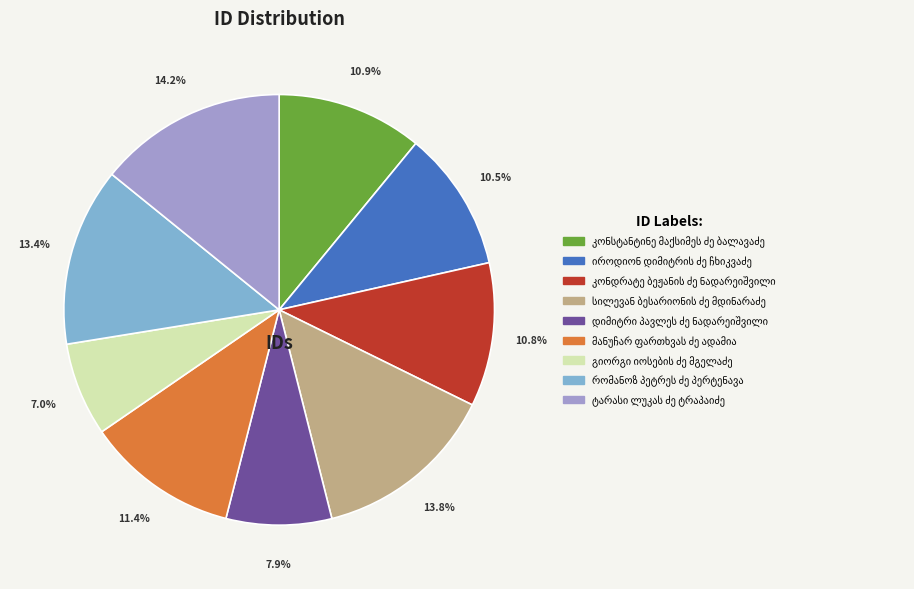

Is there any slice that represents more than half of the pie?

No